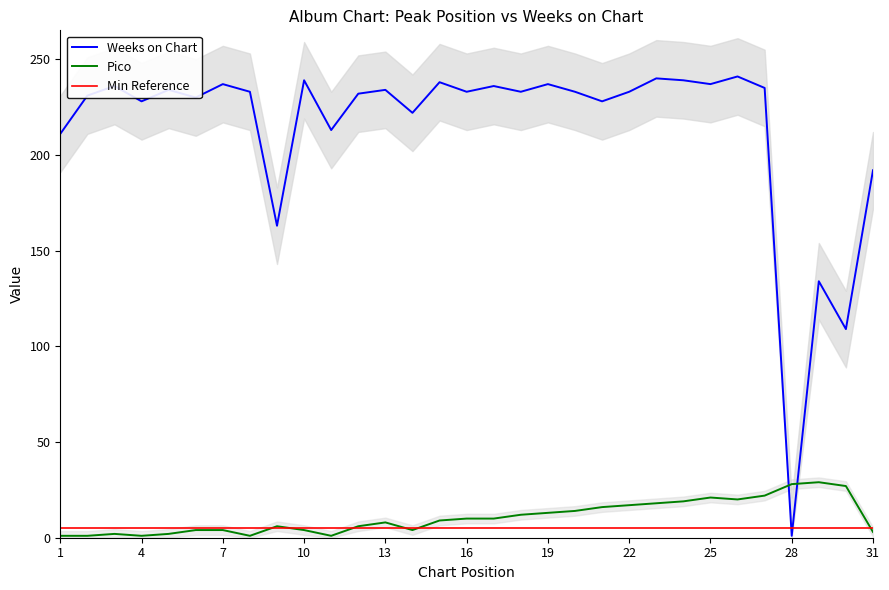

Reading left to right, transcribe all the data shown in this chart.

Weeks on Chart: 211	231	236	228	234	230	237	233	163	239	213	232	234	222	238	233	236	233	237	233	228	233	240	239	237	241	235	1	134	109	192
Pico: 1	1	2	1	2	4	4	1	6	4	1	6	8	4	9	10	10	12	13	14	16	17	18	19	21	20	22	28	29	27	3
Min Reference: 5	5	5	5	5	5	5	5	5	5	5	5	5	5	5	5	5	5	5	5	5	5	5	5	5	5	5	5	5	5	5